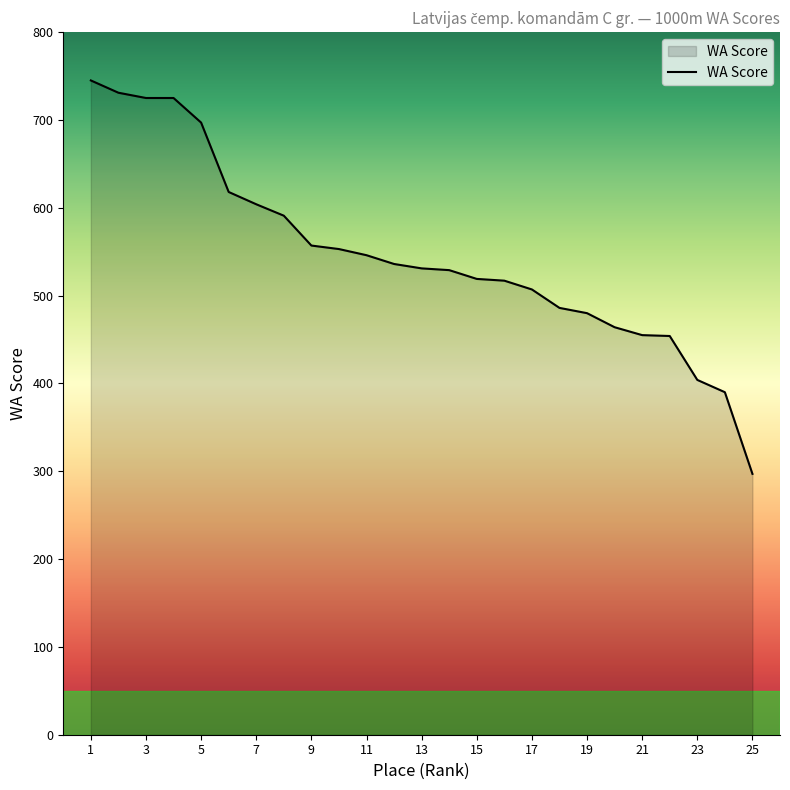

Does the chart display data point markers on the line(s)?

No